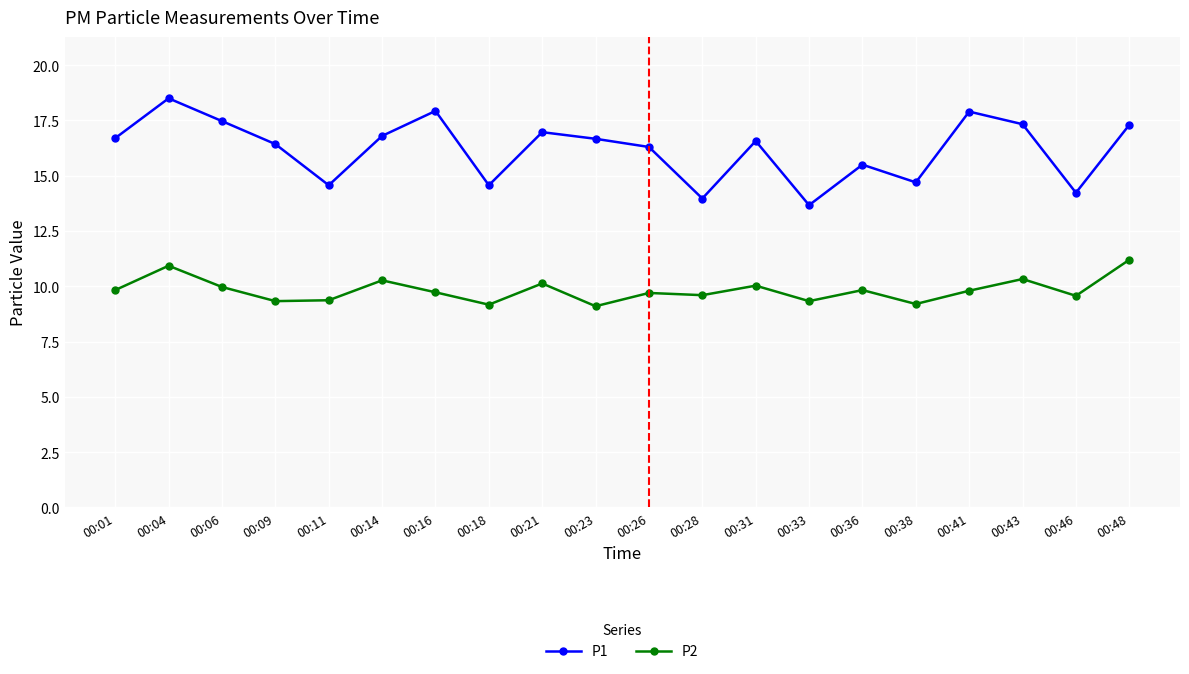

Between 00:23 and 00:28, which series saw the biggest shift?

P1